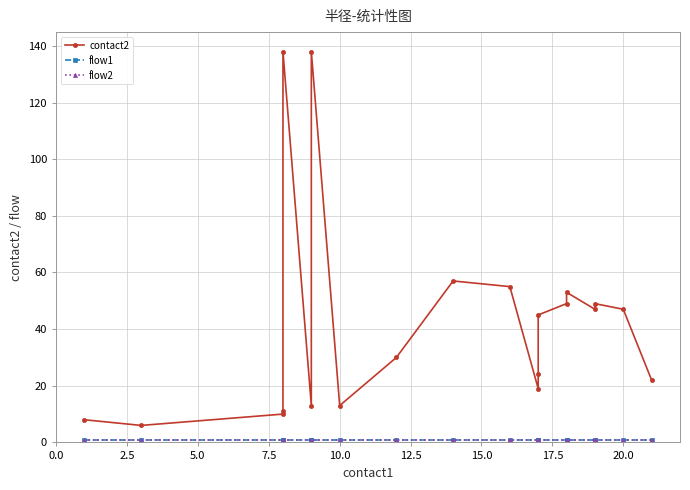

Is the value of flow1 at 12.5 greater than the value of contact2 at 7.5?

No